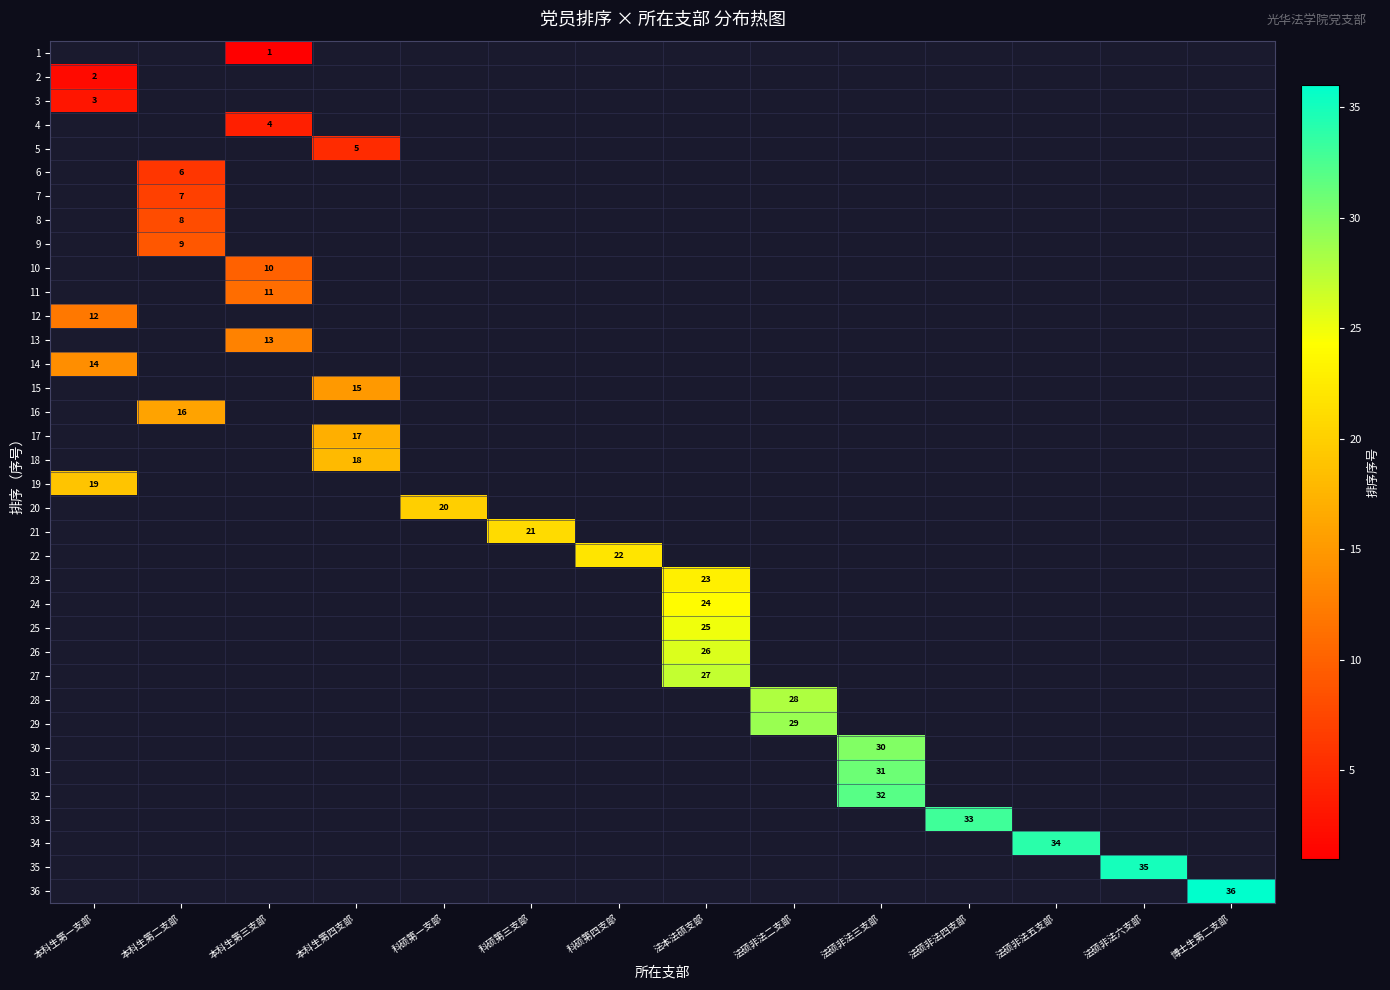

What is the smallest value displayed?

1.0